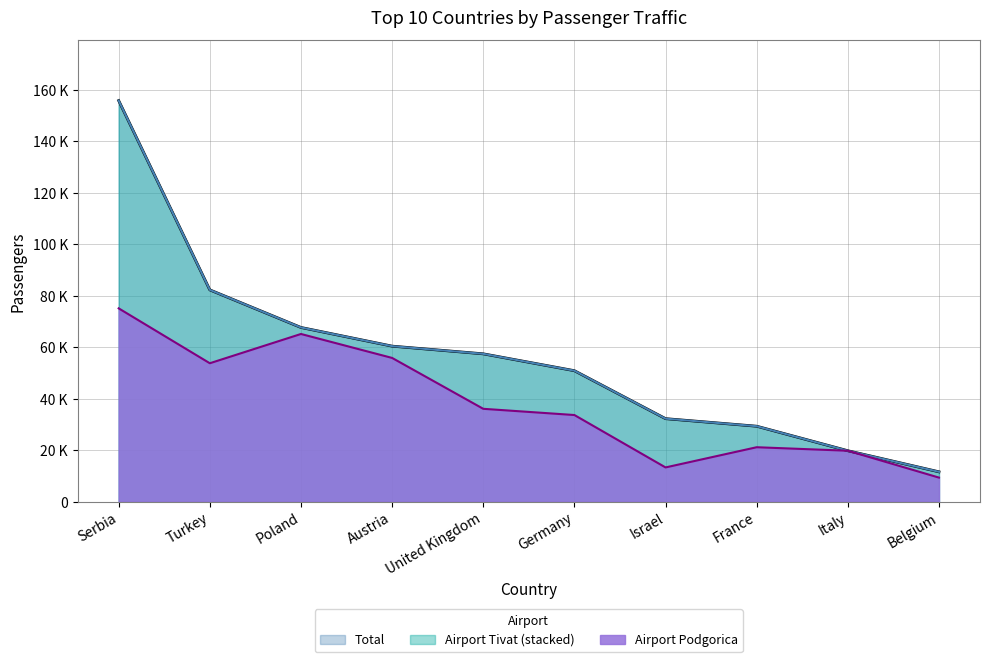

Does the chart have visible grid lines?

Yes